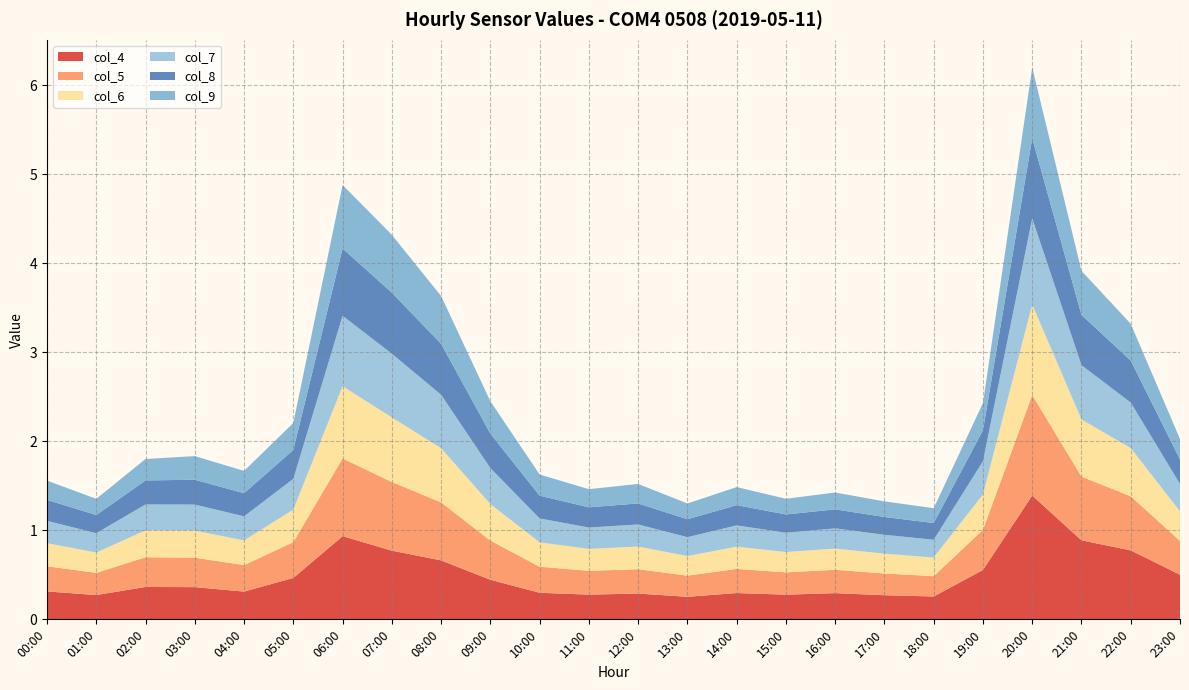

Reading left to right, list all the values displayed in this chart.

col_4: 00:00=0.3	01:00=0.3	02:00=0.4	03:00=0.4	04:00=0.3	05:00=0.5	06:00=0.9	07:00=0.8	08:00=0.7	09:00=0.4	10:00=0.3	11:00=0.3	12:00=0.3	13:00=0.3	14:00=0.3	15:00=0.3	16:00=0.3	17:00=0.3	18:00=0.3	19:00=0.6	20:00=1.4	21:00=0.9	22:00=0.8	23:00=0.5
col_5: 00:00=0.3	01:00=0.2	02:00=0.3	03:00=0.3	04:00=0.3	05:00=0.4	06:00=0.9	07:00=0.8	08:00=0.7	09:00=0.4	10:00=0.3	11:00=0.3	12:00=0.3	13:00=0.2	14:00=0.3	15:00=0.3	16:00=0.3	17:00=0.2	18:00=0.2	19:00=0.5	20:00=1.1	21:00=0.7	22:00=0.6	23:00=0.4
col_6: 00:00=0.3	01:00=0.2	02:00=0.3	03:00=0.3	04:00=0.3	05:00=0.4	06:00=0.8	07:00=0.7	08:00=0.6	09:00=0.4	10:00=0.3	11:00=0.2	12:00=0.3	13:00=0.2	14:00=0.2	15:00=0.2	16:00=0.2	17:00=0.2	18:00=0.2	19:00=0.4	20:00=1.0	21:00=0.6	22:00=0.5	23:00=0.3
col_7: 00:00=0.3	01:00=0.2	02:00=0.3	03:00=0.3	04:00=0.3	05:00=0.3	06:00=0.8	07:00=0.7	08:00=0.6	09:00=0.4	10:00=0.3	11:00=0.2	12:00=0.2	13:00=0.2	14:00=0.2	15:00=0.2	16:00=0.2	17:00=0.2	18:00=0.2	19:00=0.4	20:00=1.0	21:00=0.6	22:00=0.5	23:00=0.3
col_8: 00:00=0.2	01:00=0.2	02:00=0.3	03:00=0.3	04:00=0.3	05:00=0.3	06:00=0.8	07:00=0.7	08:00=0.6	09:00=0.4	10:00=0.3	11:00=0.2	12:00=0.2	13:00=0.2	14:00=0.2	15:00=0.2	16:00=0.2	17:00=0.2	18:00=0.2	19:00=0.3	20:00=0.9	21:00=0.6	22:00=0.5	23:00=0.3
col_9: 00:00=0.2	01:00=0.2	02:00=0.2	03:00=0.3	04:00=0.3	05:00=0.3	06:00=0.7	07:00=0.6	08:00=0.5	09:00=0.4	10:00=0.2	11:00=0.2	12:00=0.2	13:00=0.2	14:00=0.2	15:00=0.2	16:00=0.2	17:00=0.2	18:00=0.2	19:00=0.3	20:00=0.8	21:00=0.5	22:00=0.4	23:00=0.2